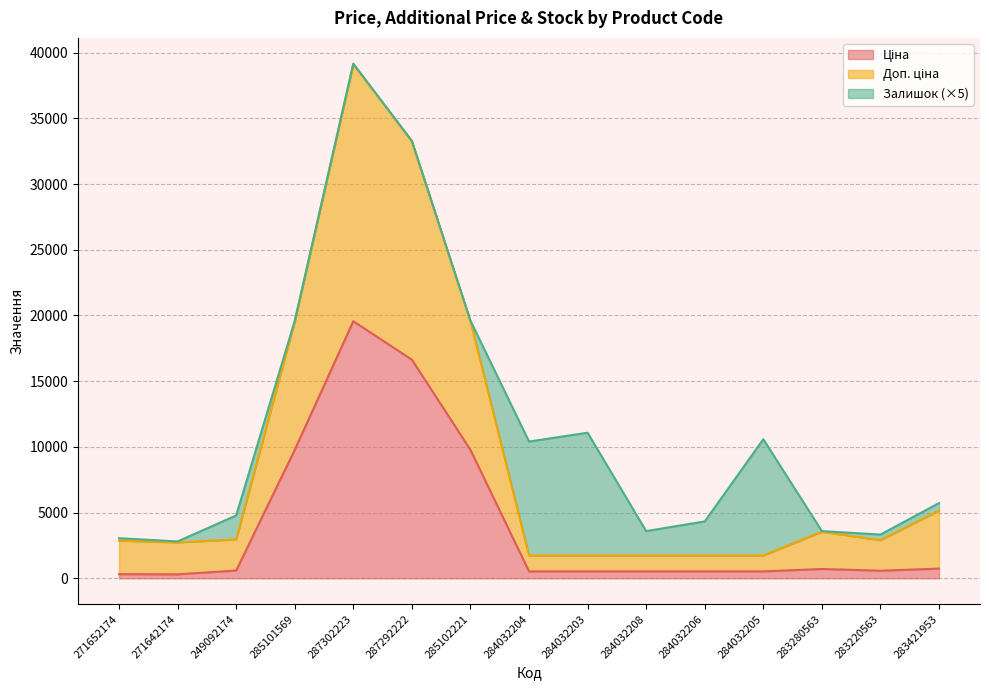

What is the difference between the maximum and second lowest values in the Доп. ціна series?

37390.9